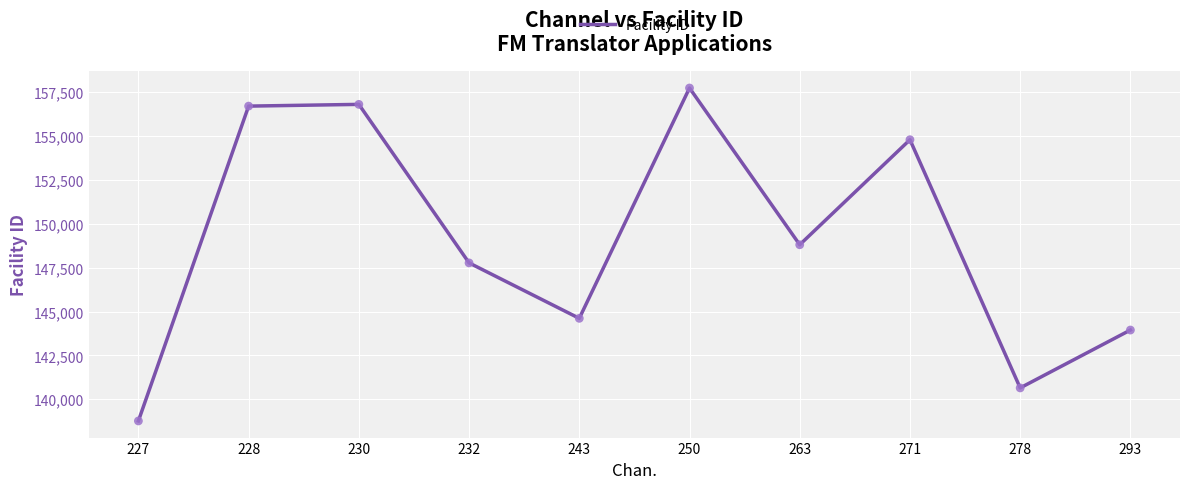

Approximately how many times larger is the value at 271 compared to 263?

1.0